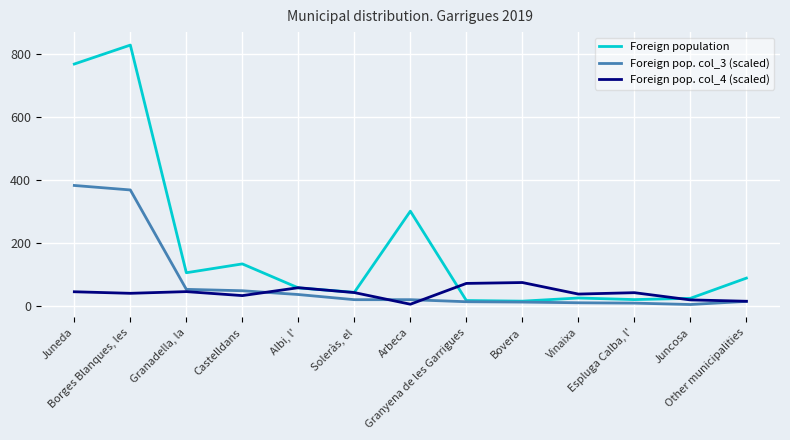

List the series in order of their overall mean, highest first.

Foreign population, Foreign pop. col_3 (scaled), Foreign pop. col_4 (scaled)